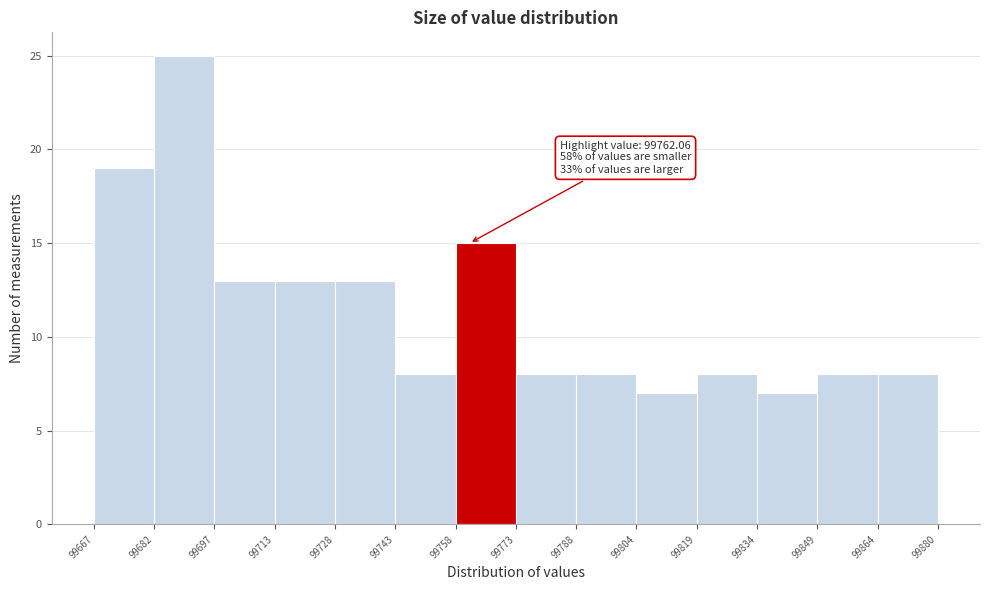

Which range on the x-axis has the tallest bar?

99682 to 99697